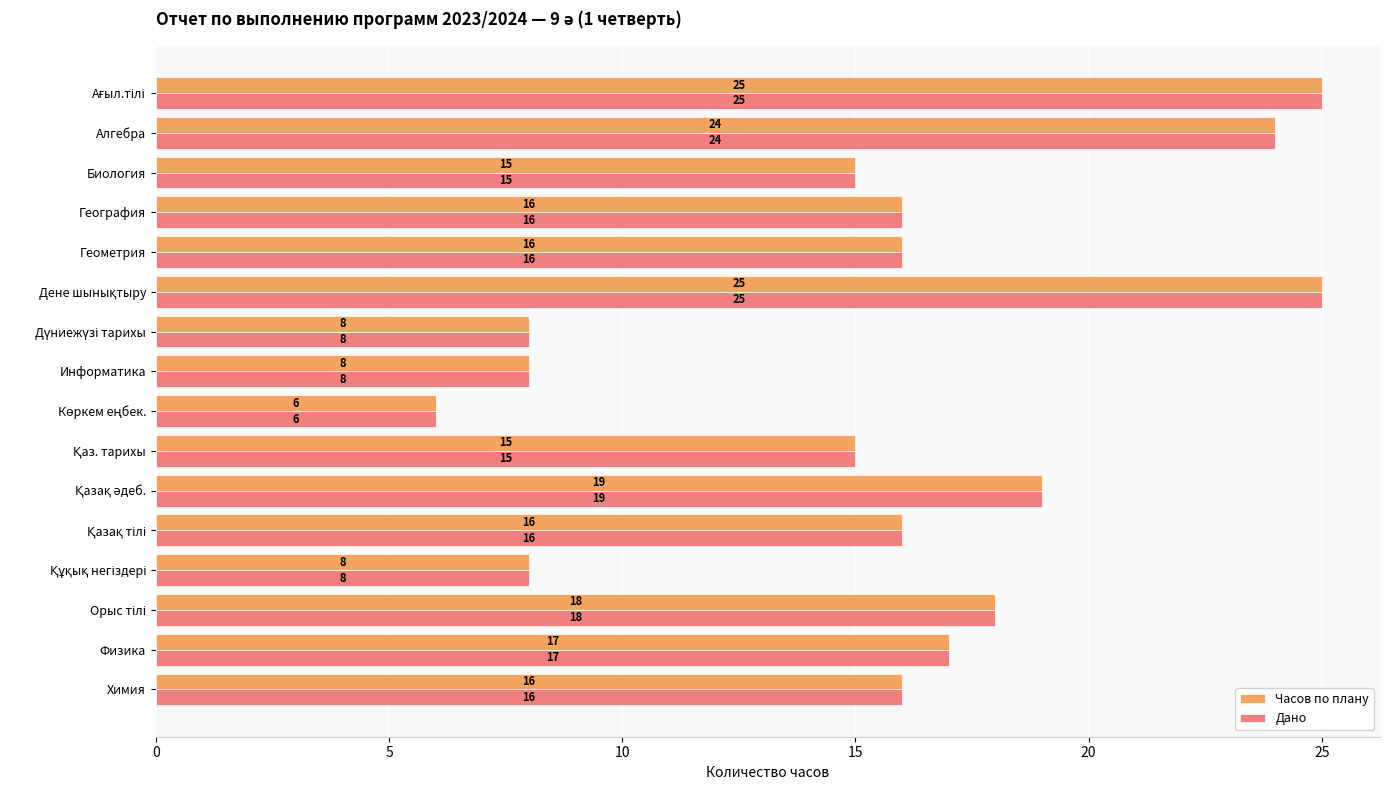

How many values in the Дано series are below 16?

6